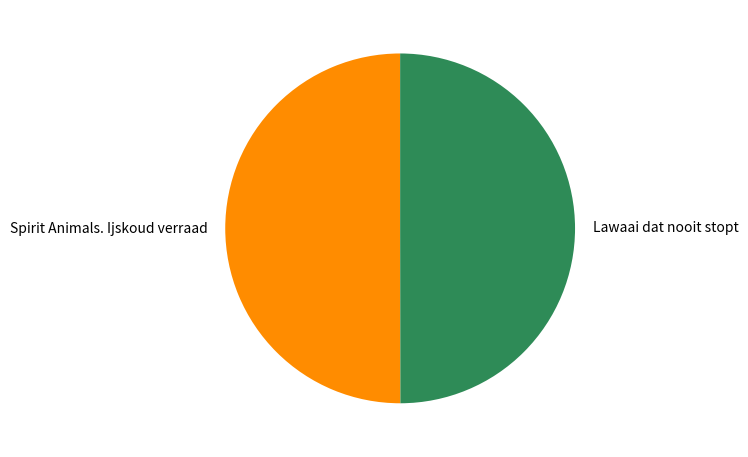

Approximately how many times larger is the value at Spirit Animals. Ijskoud verraad compared to Lawaai dat nooit stopt?

1.0